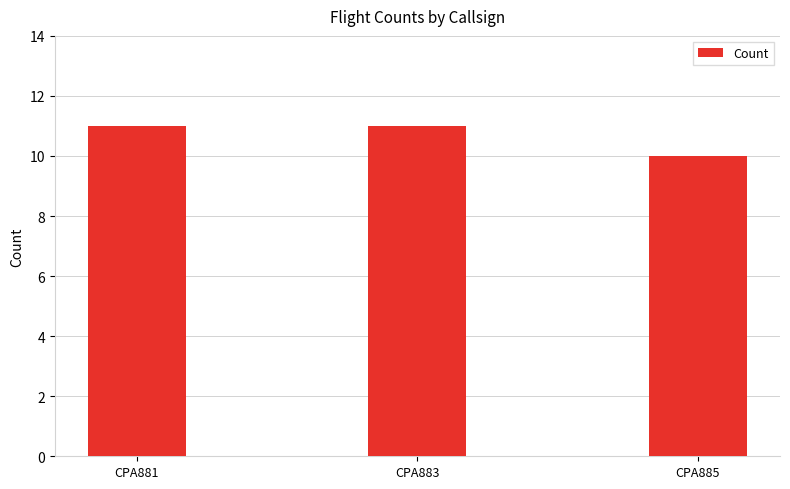

What is the value of the 1st bar from the left?

11